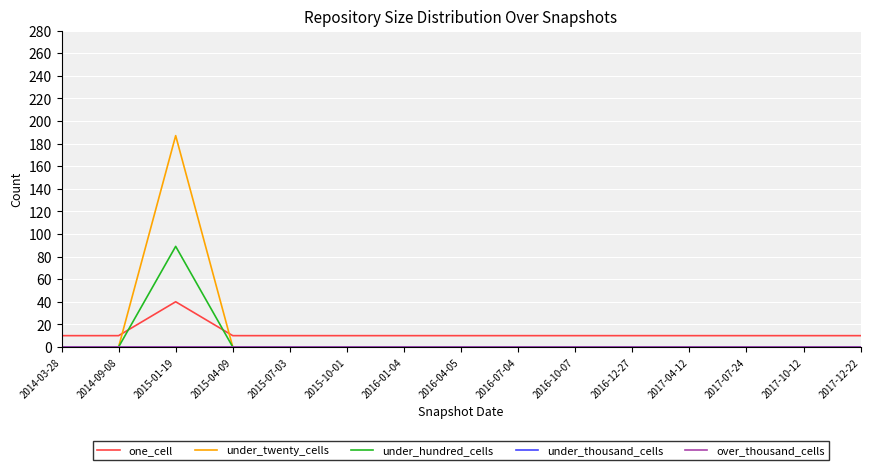

Does the chart display data point markers on the line(s)?

No